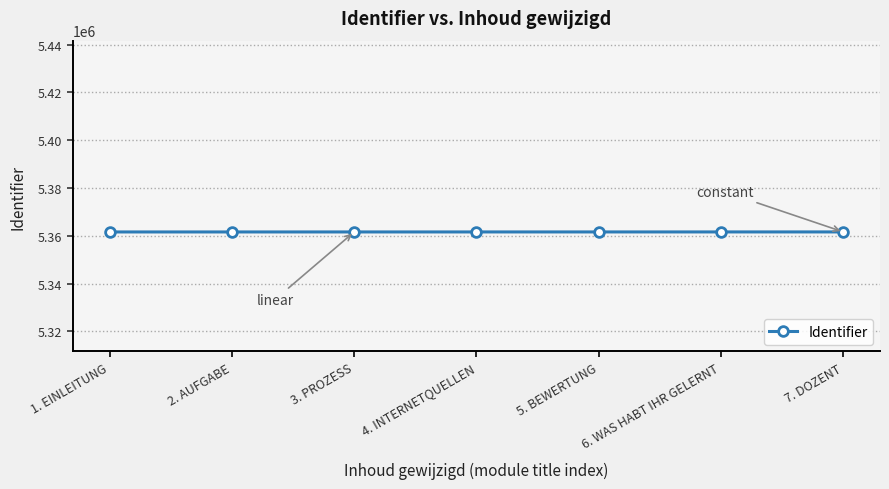

Is it true that the value at 7. DOZENT is 5361612?

True